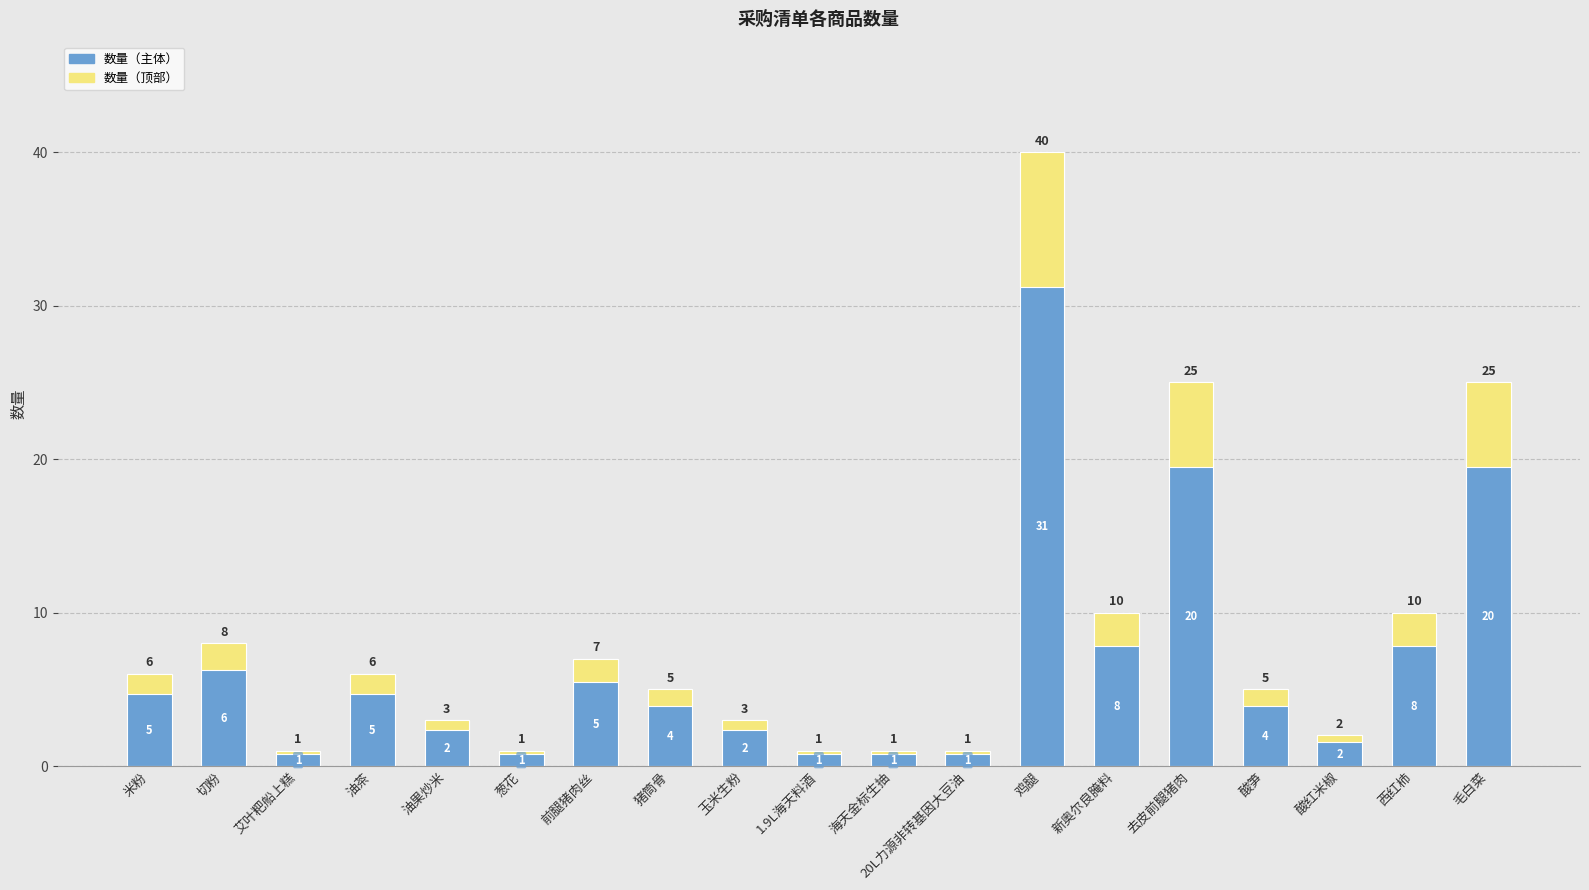

Is it true that 数量 equals 1.7 at 20L力源非转基因大豆油?

False